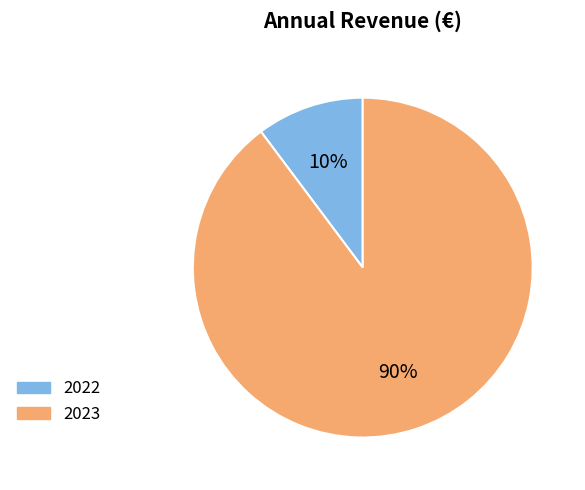

Which has a higher value, 2022 or 2023?

2023